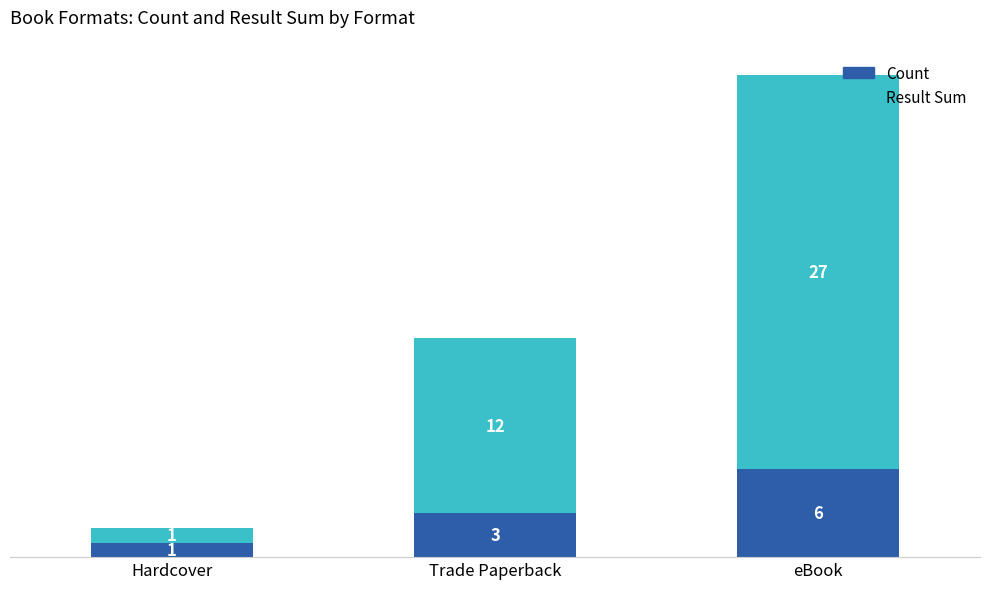

How many distinct data groups are displayed?

2